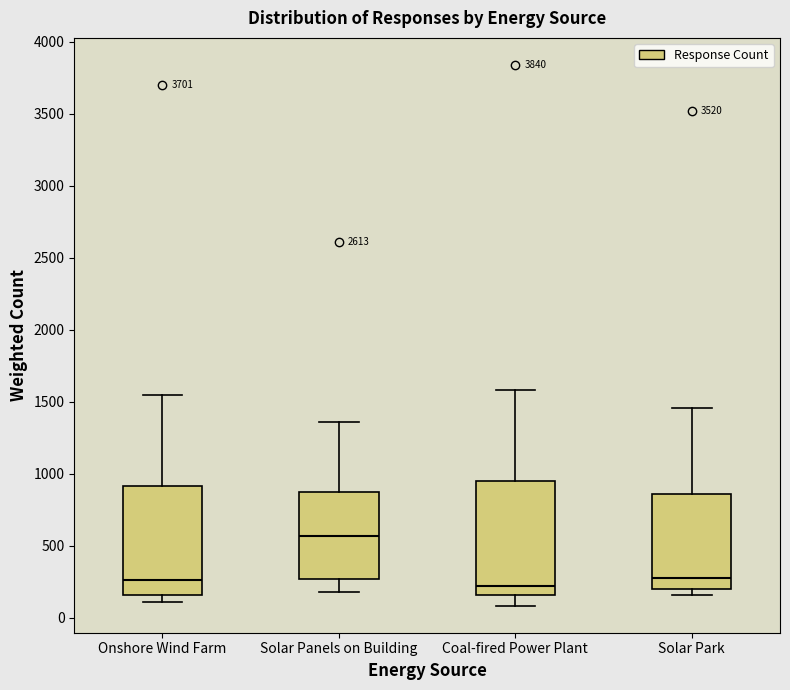

Where does the lower whisker of the box for Coal-fired Power Plant end on the y-axis? The values are not printed on the chart, so give them approximately, as read against the axis.

100